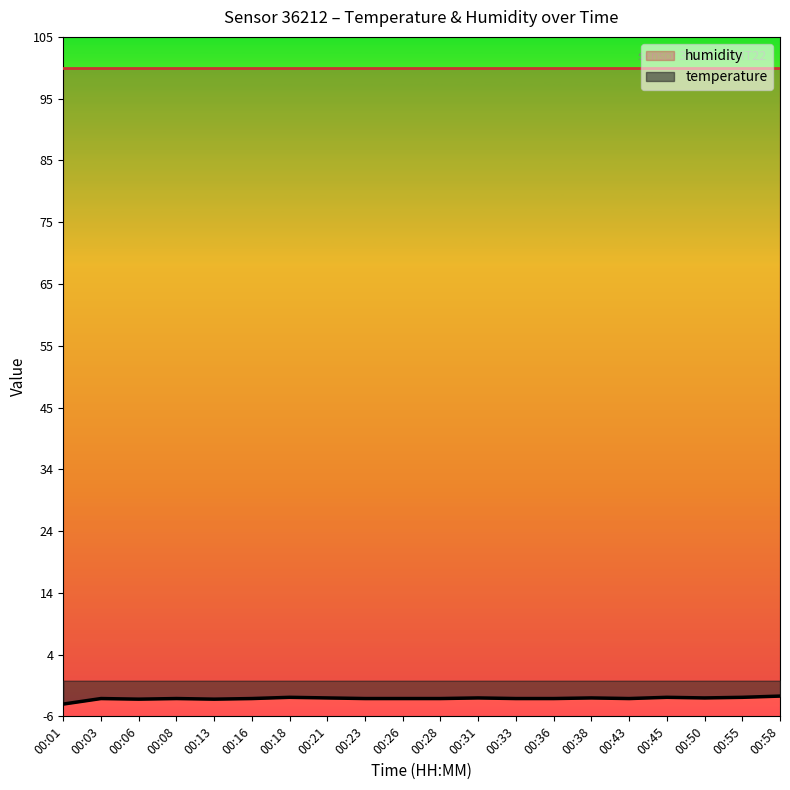

Rank the categories by value from highest to lowest.

00:58, 00:18, 00:45, 00:55, 00:21, 00:31, 00:38, 00:50, 00:03, 00:08, 00:16, 00:23, 00:26, 00:28, 00:33, 00:36, 00:43, 00:06, 00:13, 00:01